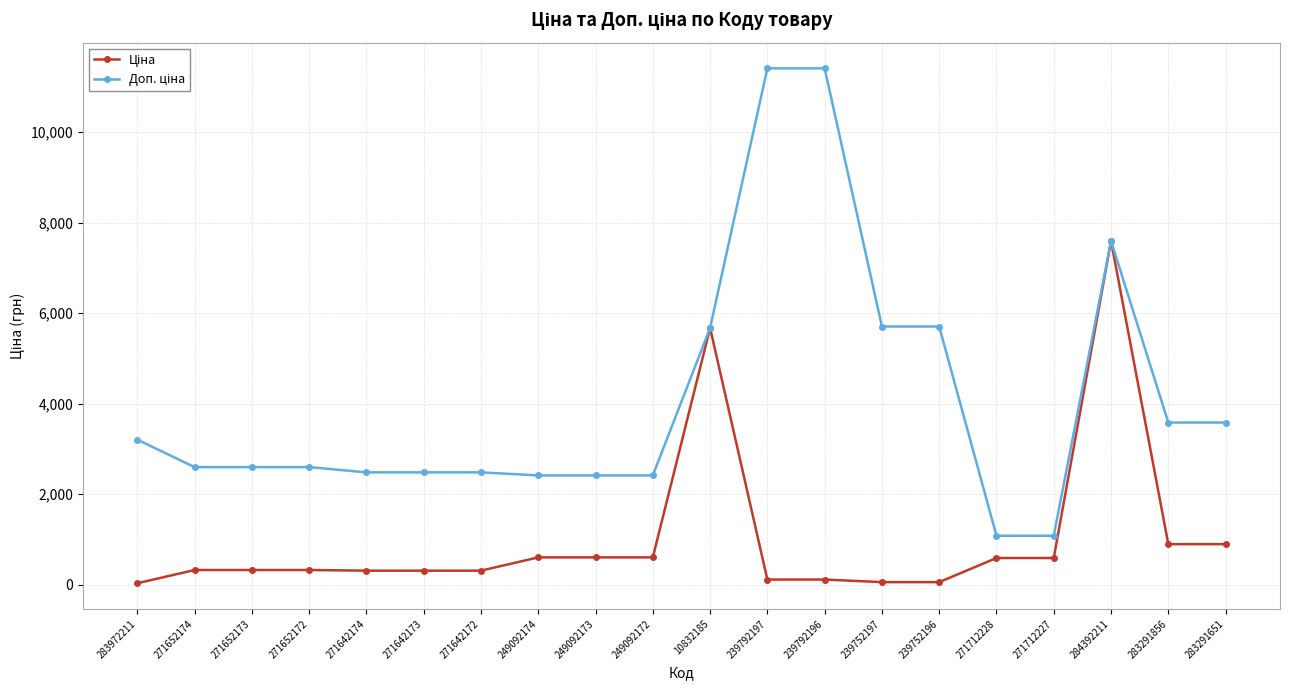

What is the spread (max minus min) of values at 271642172?

2172.1